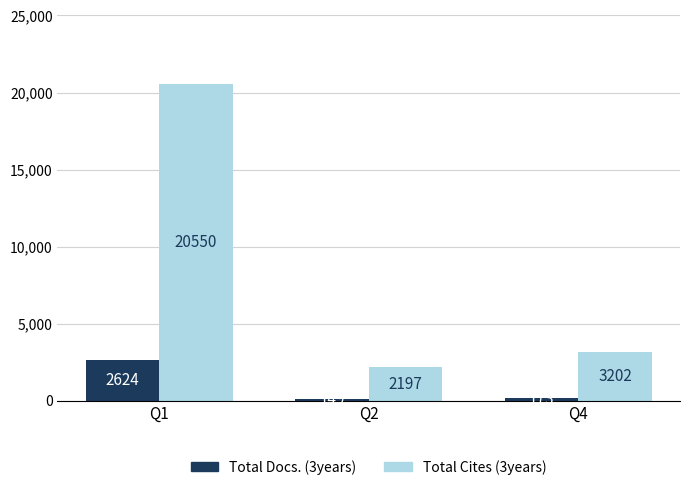

How many bars are there in total?

6